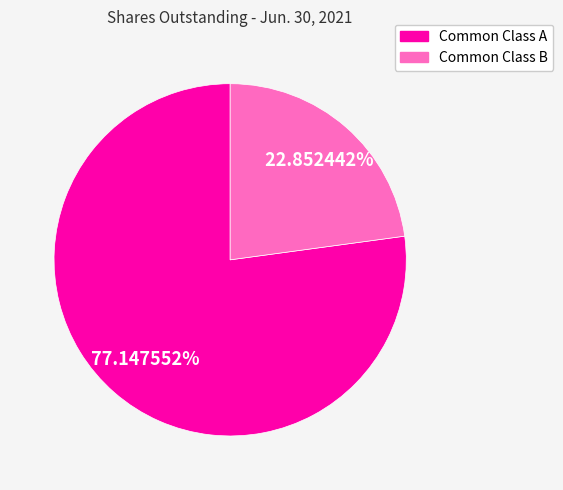

Does any single category account for the majority?

Yes